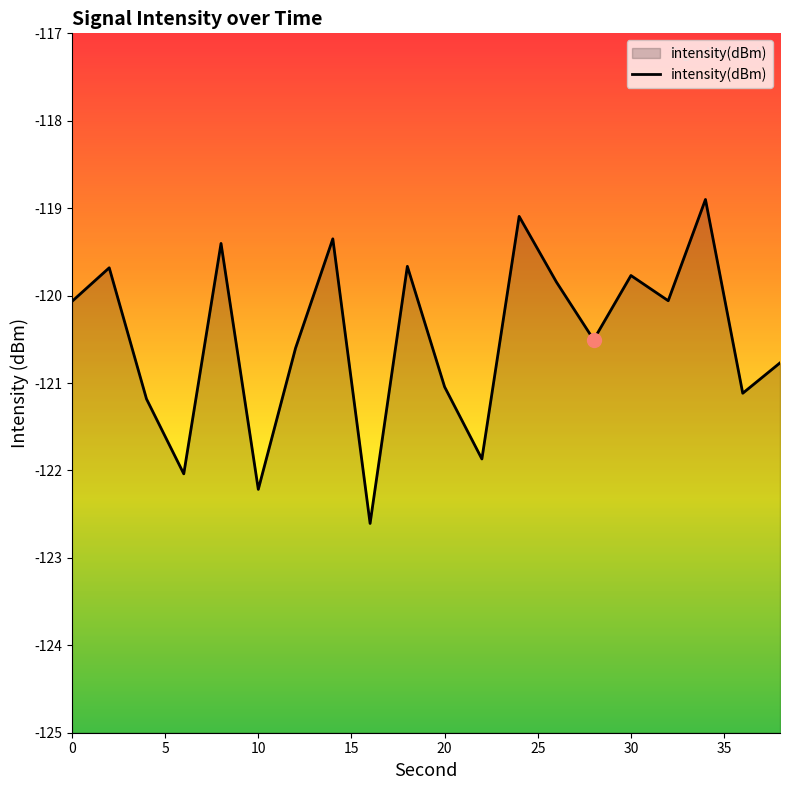

The chart shows a value of -119.8 at 30. True or false?

True